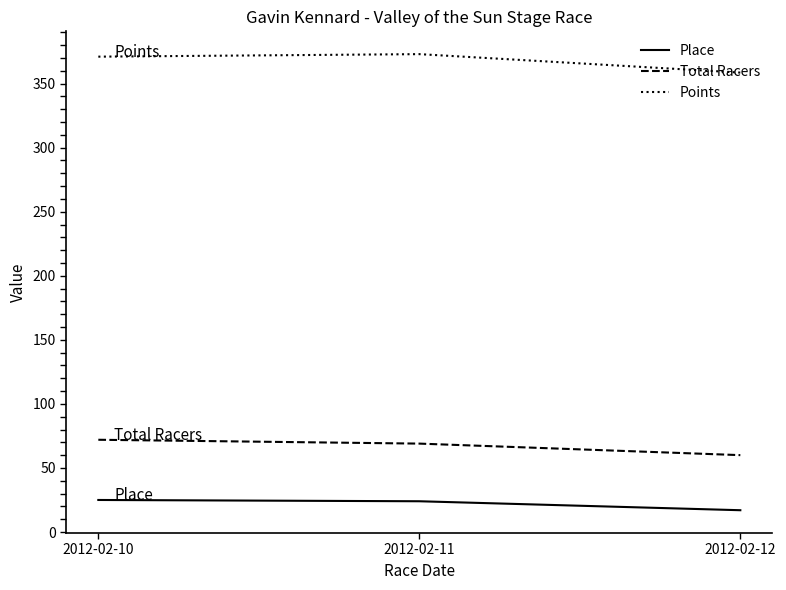

What value does the Place series have at 2012-02-10?

25.0